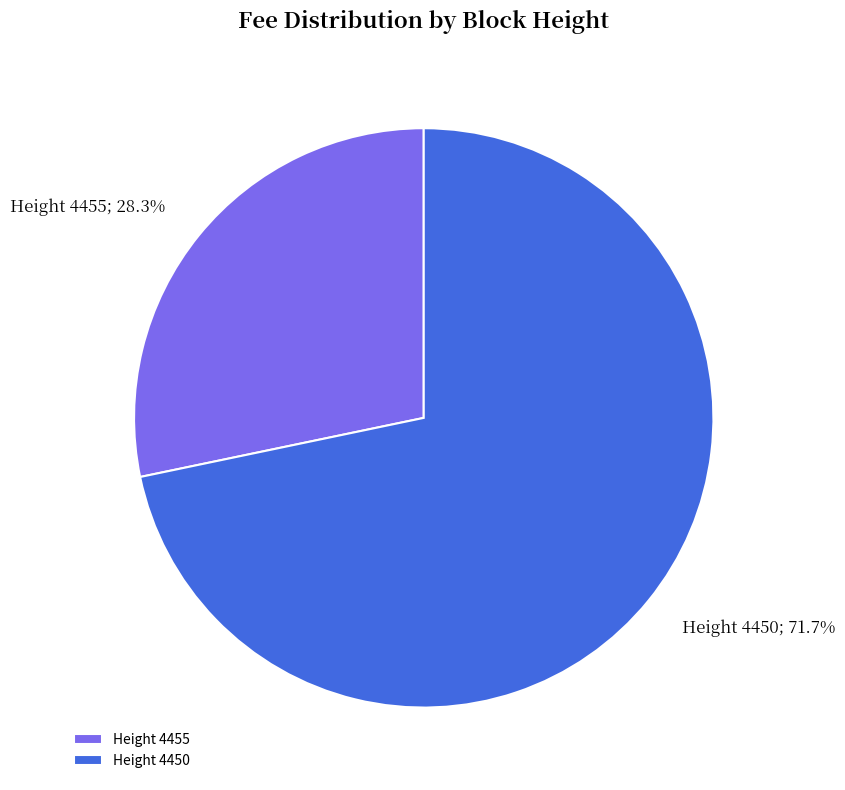

Between Height 4455 and Height 4450, which is larger?

Height 4450